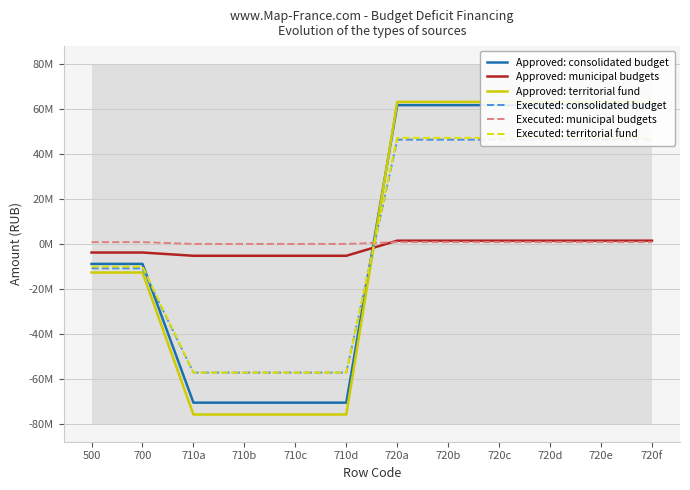

What is the total value across all series at 720a?

220701134.7